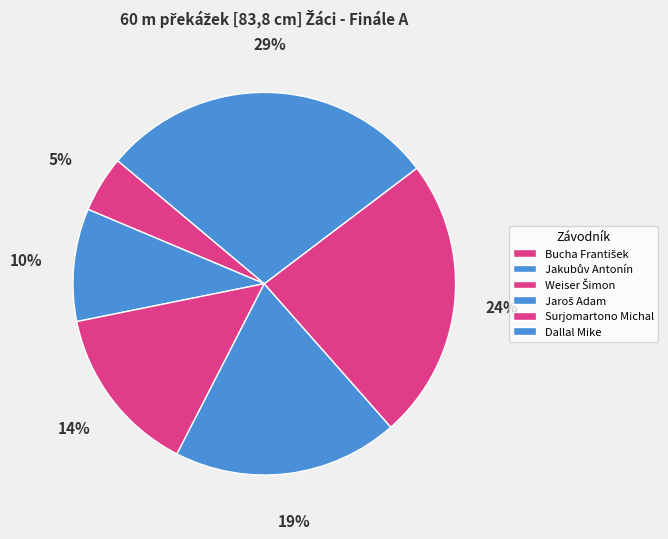

Is there any slice that represents more than half of the pie?

No